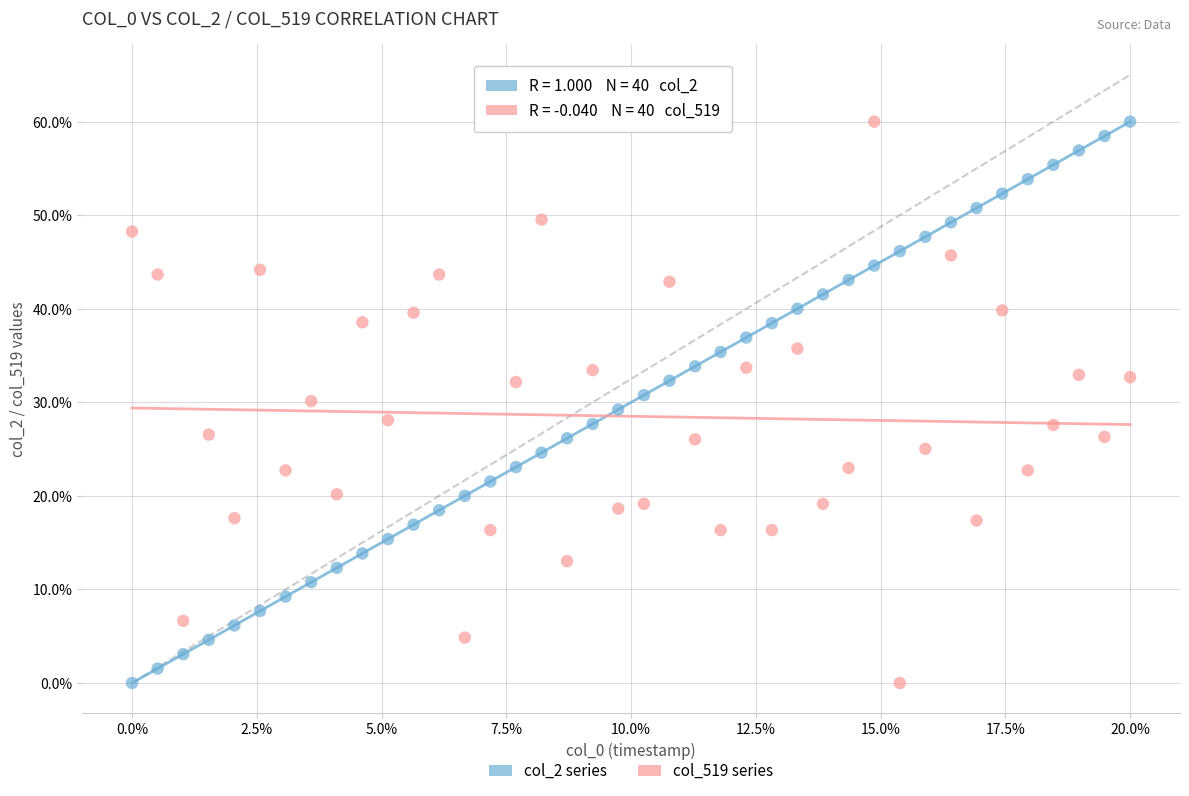

Across all data points, what is the range of Y values (max minus min)?

60.0